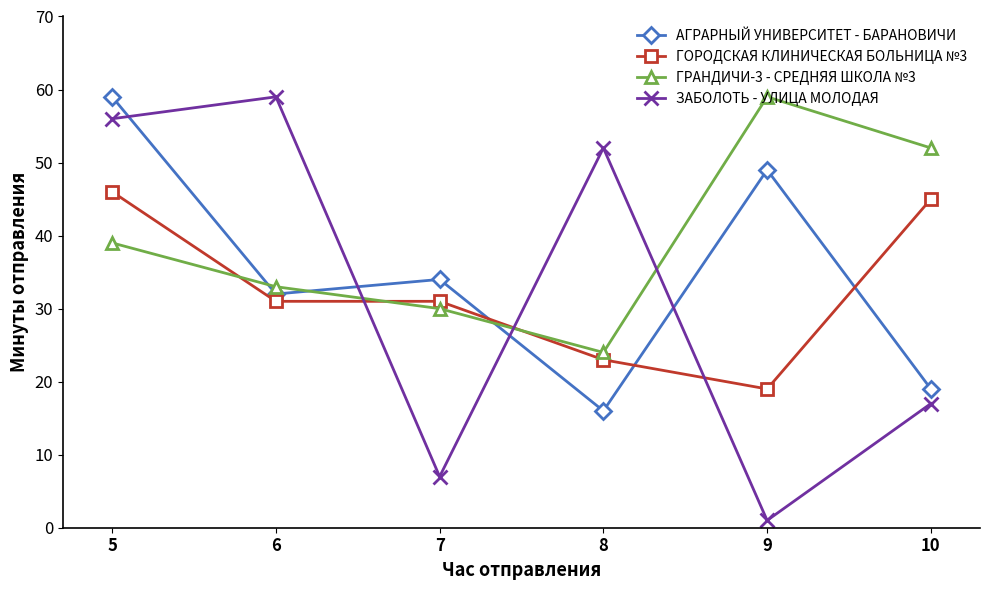

What is the total value across all series at 6?

155